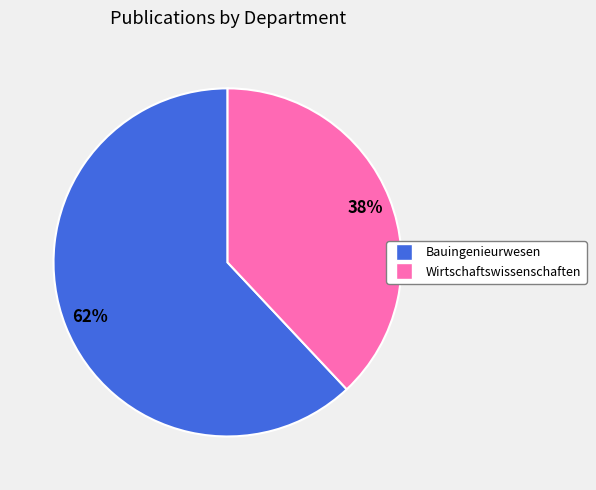

Do Bauingenieurwesen and Wirtschaftswissenschaften together represent more than half of the pie?

Yes